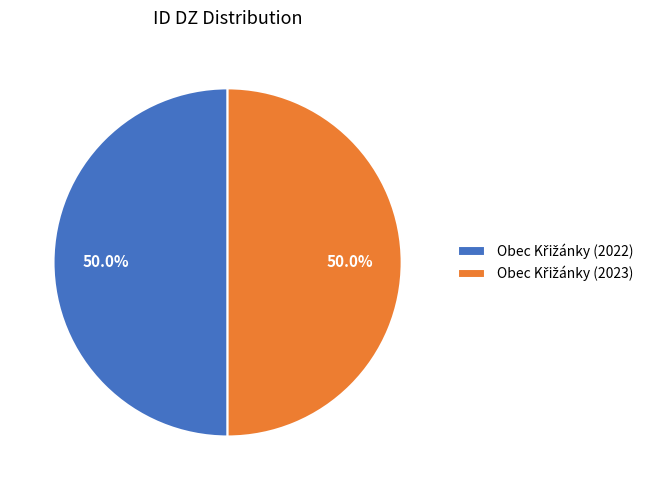

Rank the categories by value from highest to lowest.

Obec Křižánky (2023), Obec Křižánky (2022)